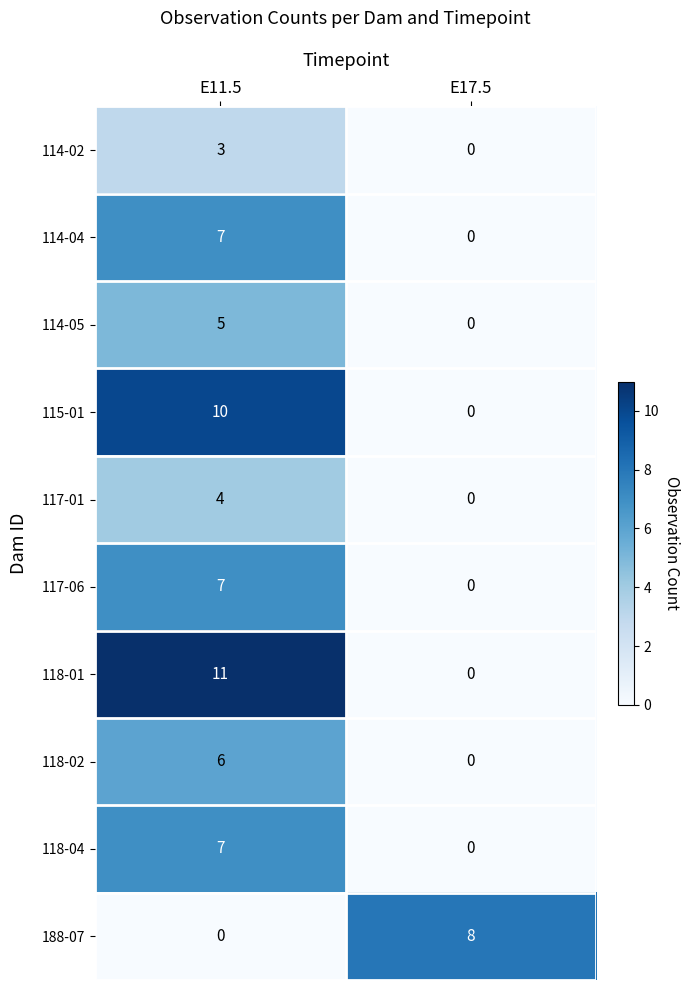

At which category is the sum across all series the highest?

E11.5